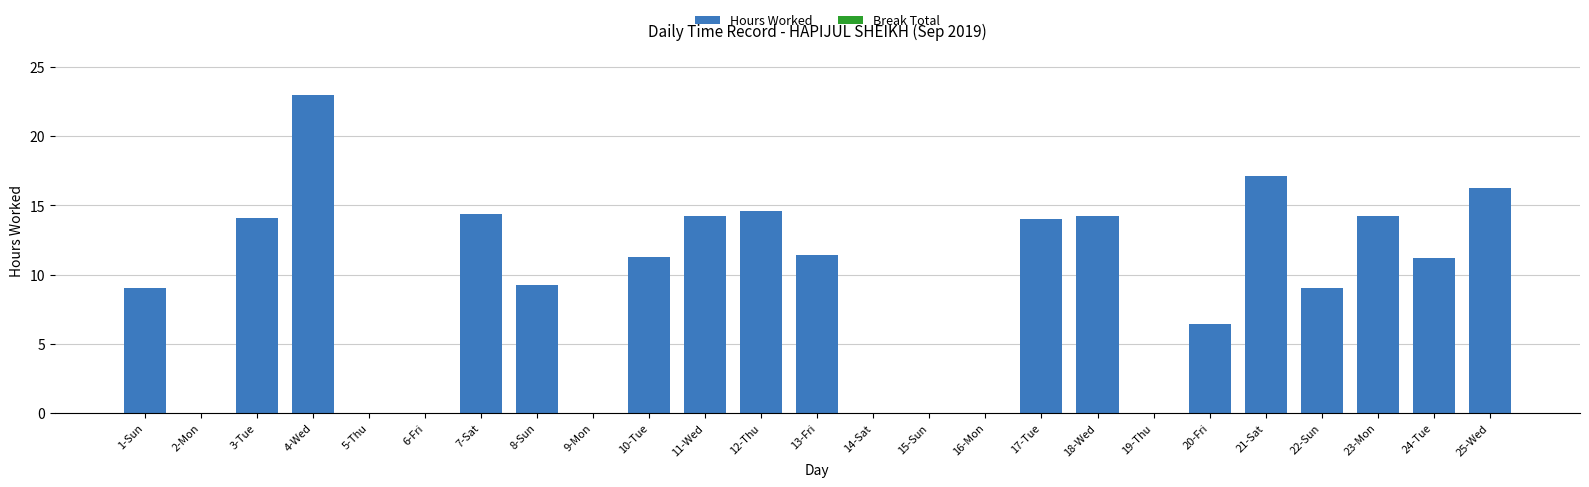

What is the ratio of the value at 1-Sun to the value at 7-Sat?

0.6